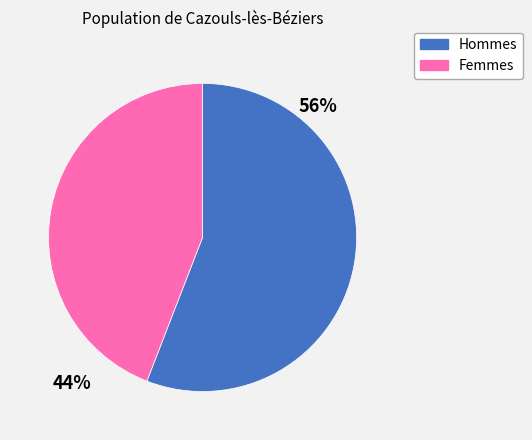

Count the number of slices in the pie.

2